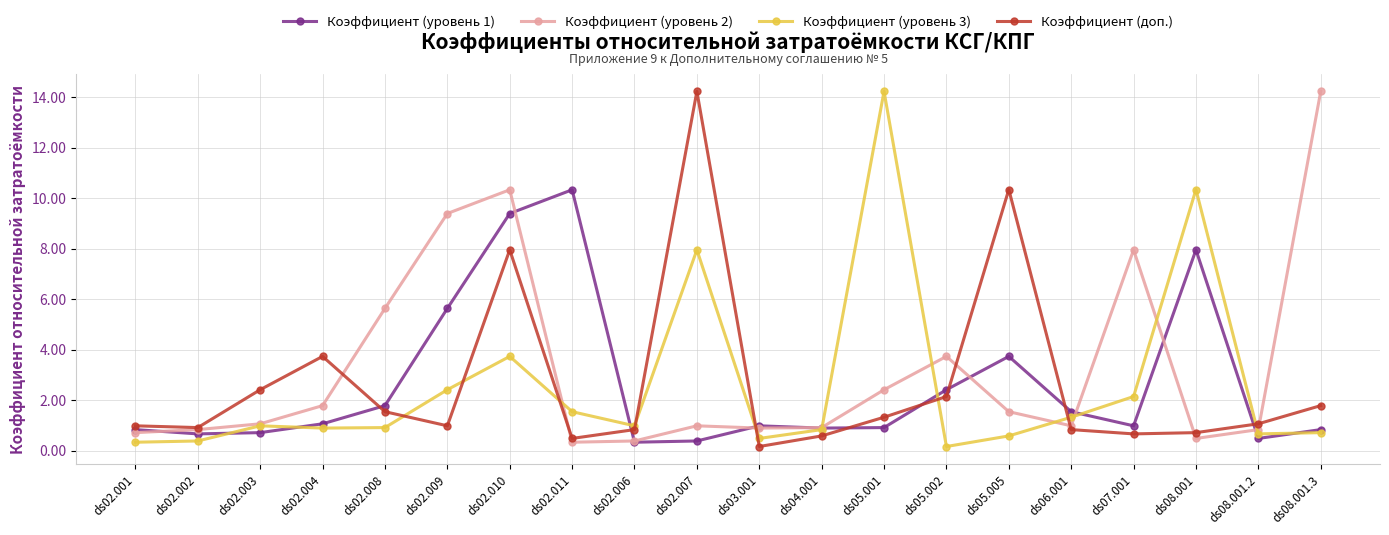

What is the difference between the maximum and minimum values in the Коэффициент (уровень 1) series?

10.0